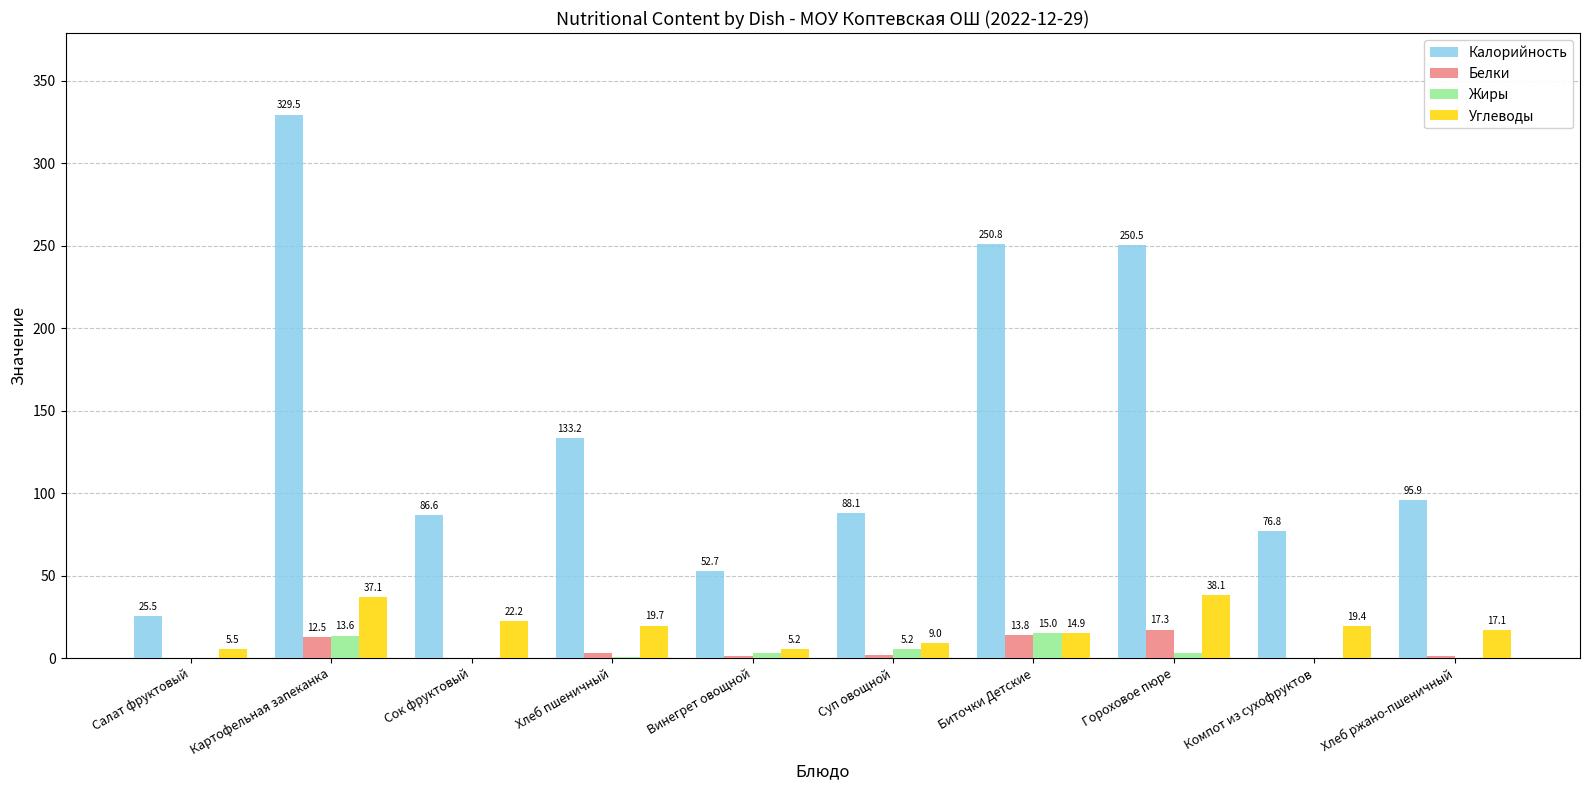

What is the greatest value displayed?

329.5